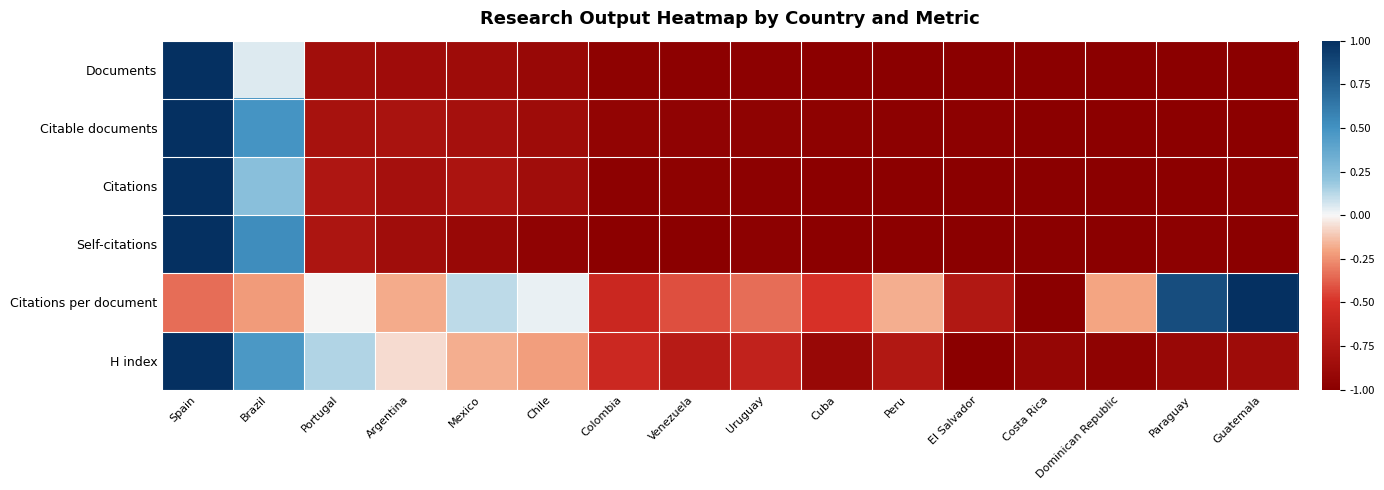

Rank the series by their maximum value, from highest to lowest.

Documents, Citable documents, Citations, Self-citations, Citations per document, H index